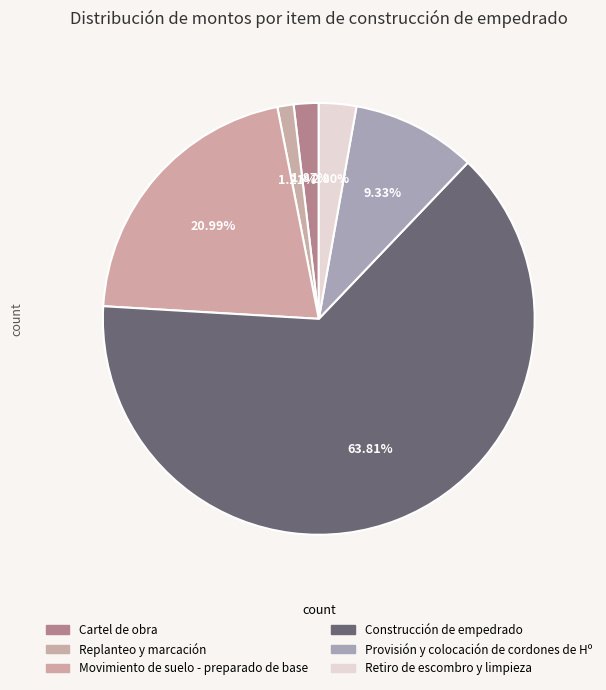

Do Replanteo y marcación and Movimiento de suelo - preparado de base together represent more than half of the pie?

No